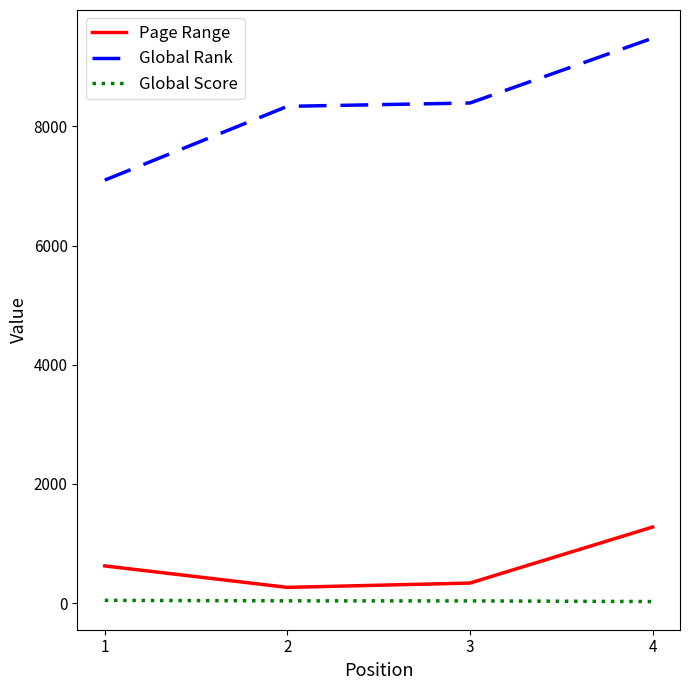

What is the sum of all Global Score values?

147